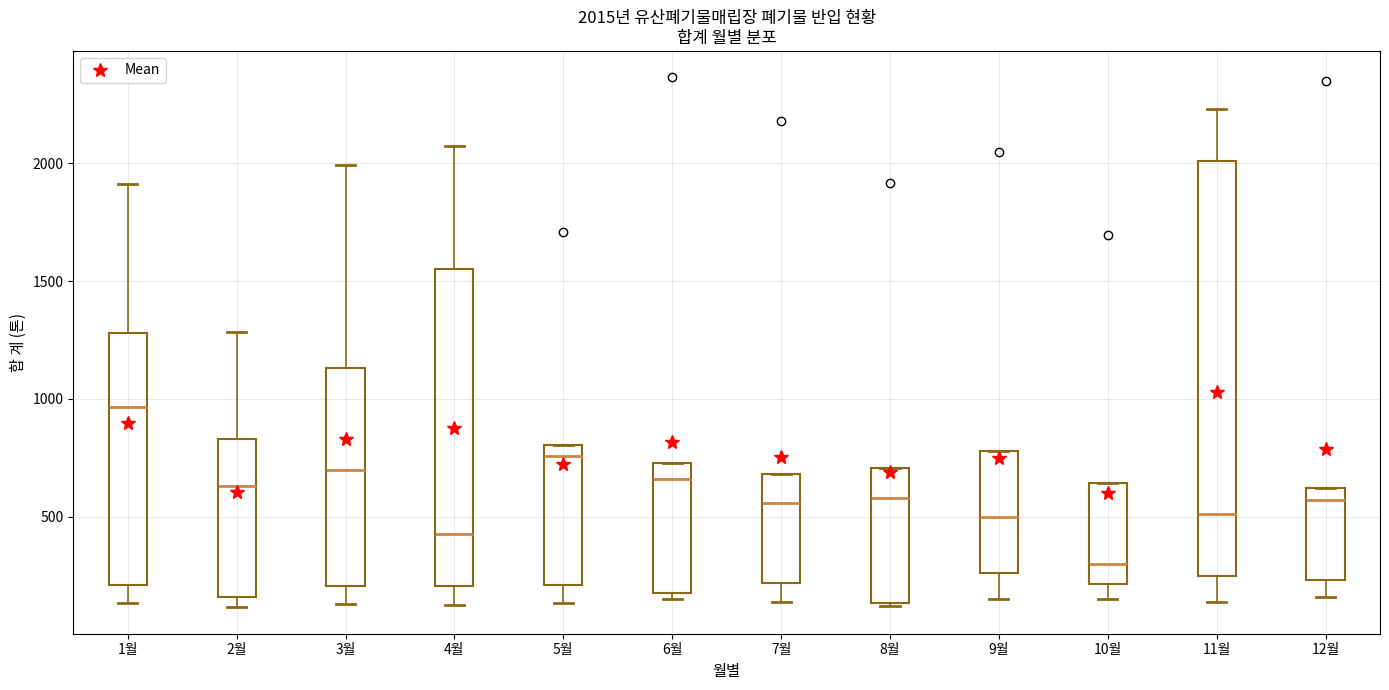

Which box is the tallest, from its lower edge to its upper edge?

11월